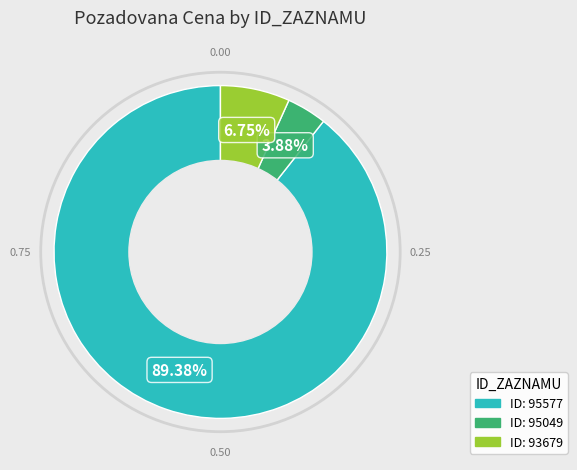

Is there any slice that represents more than half of the pie?

Yes